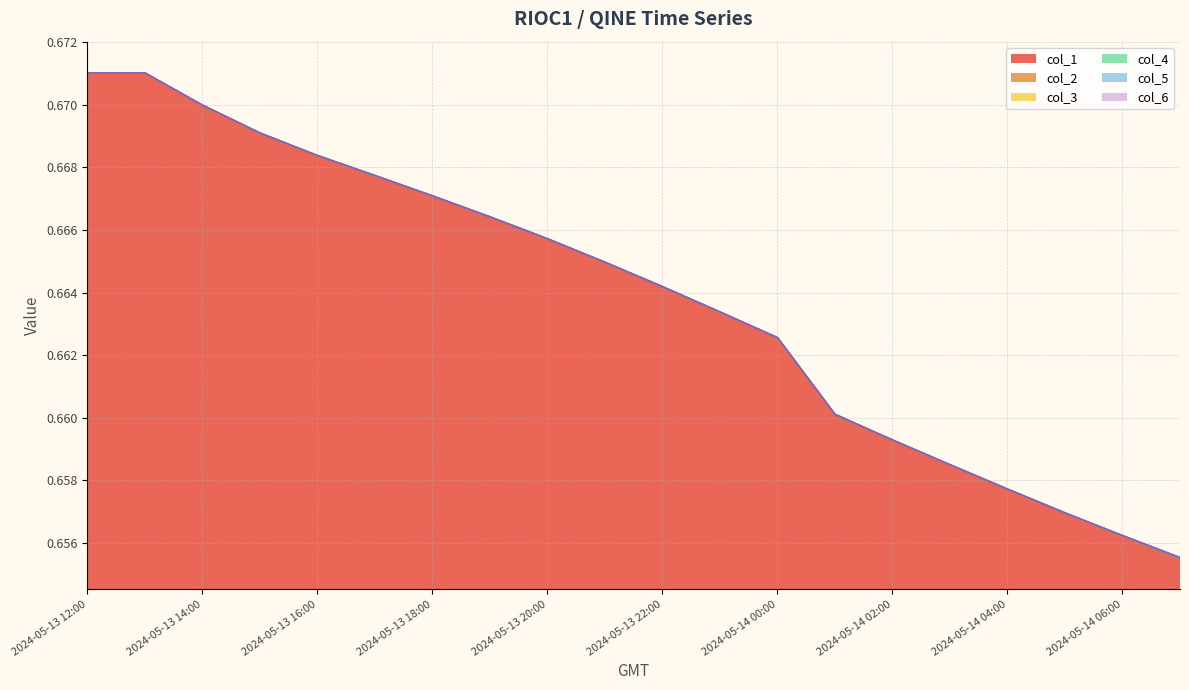

What is the lowest value of the col_4 series?

0.7